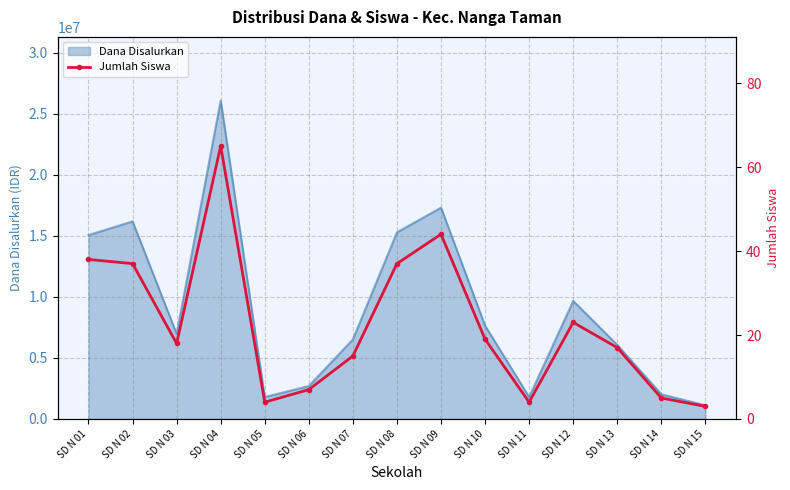

The value of Dana Disalurkan at SD N 09 is 17325000. True or false?

True